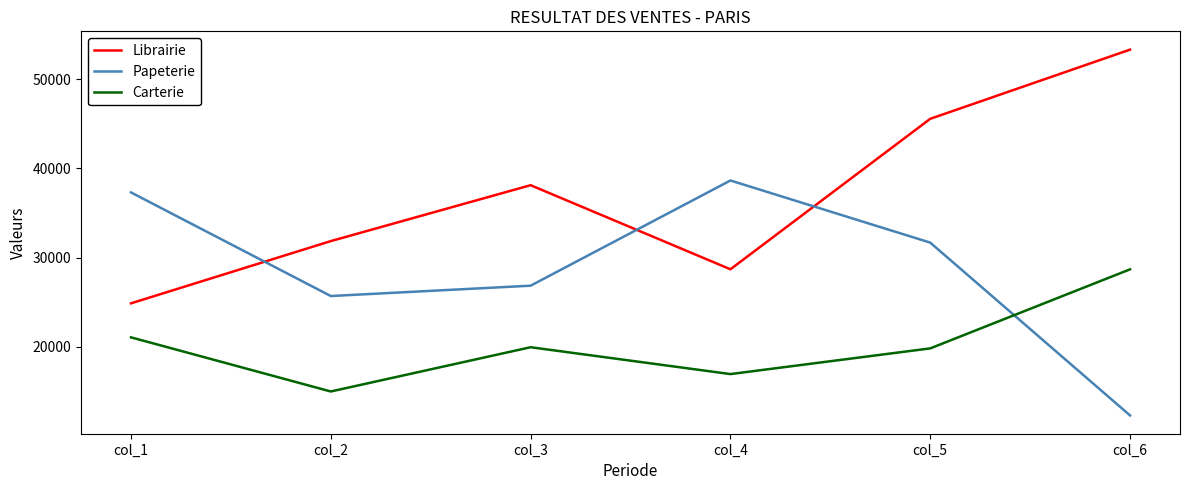

Count the Librairie values in the range 28691 to 45562.

4